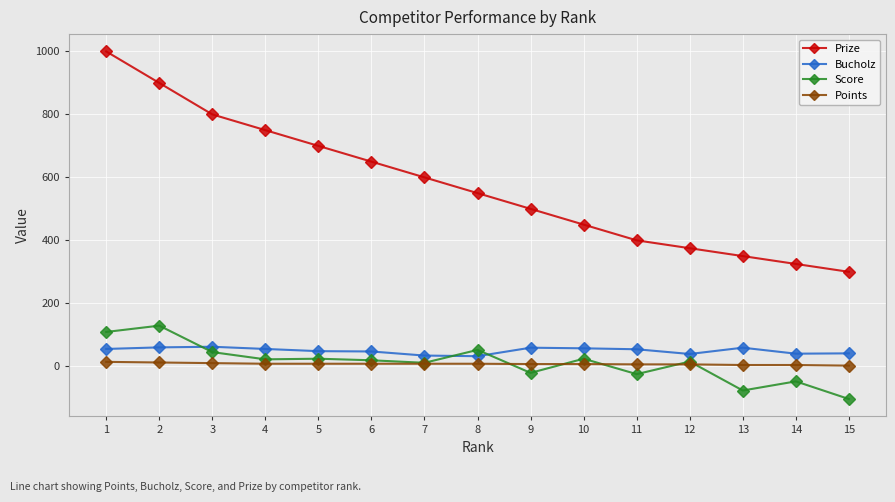

At how many categories does at least one series exceed 295?

15